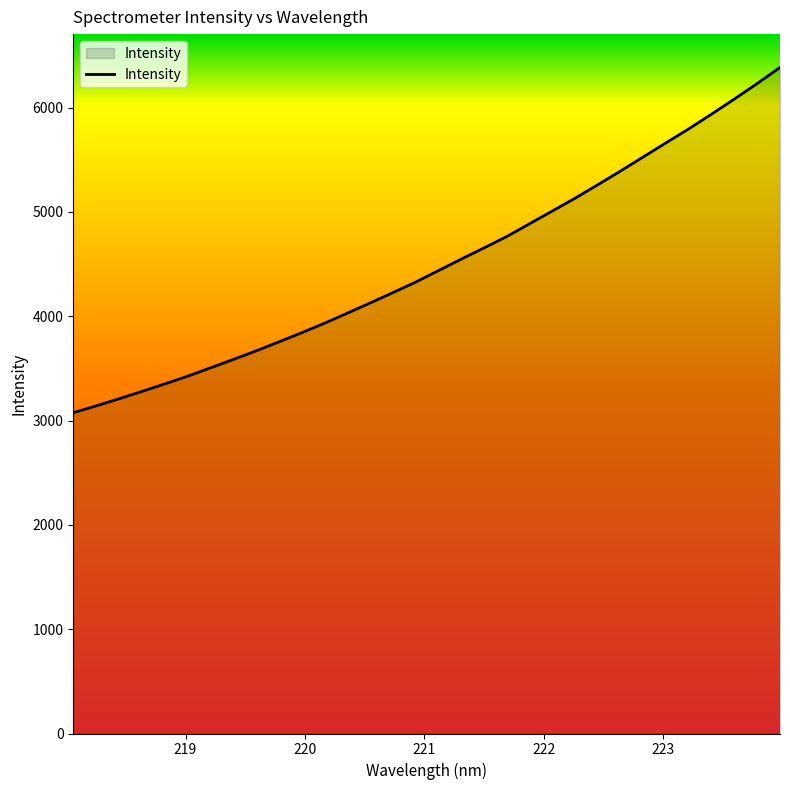

Reading left to right, list all the values displayed in this chart.

3074.8	3140.1	3208.0	3278.3	3349.9	3423.8	3503.8	3584.3	3666.6	3752.9	3840.3	3931.4	4027.8	4125.5	4224.8	4325.7	4435.9	4546.2	4653.6	4762.7	4885.4	5007.5	5130.5	5259.8	5391.6	5527.2	5662.4	5796.5	5937.6	6082.0	6230.4	6384.5